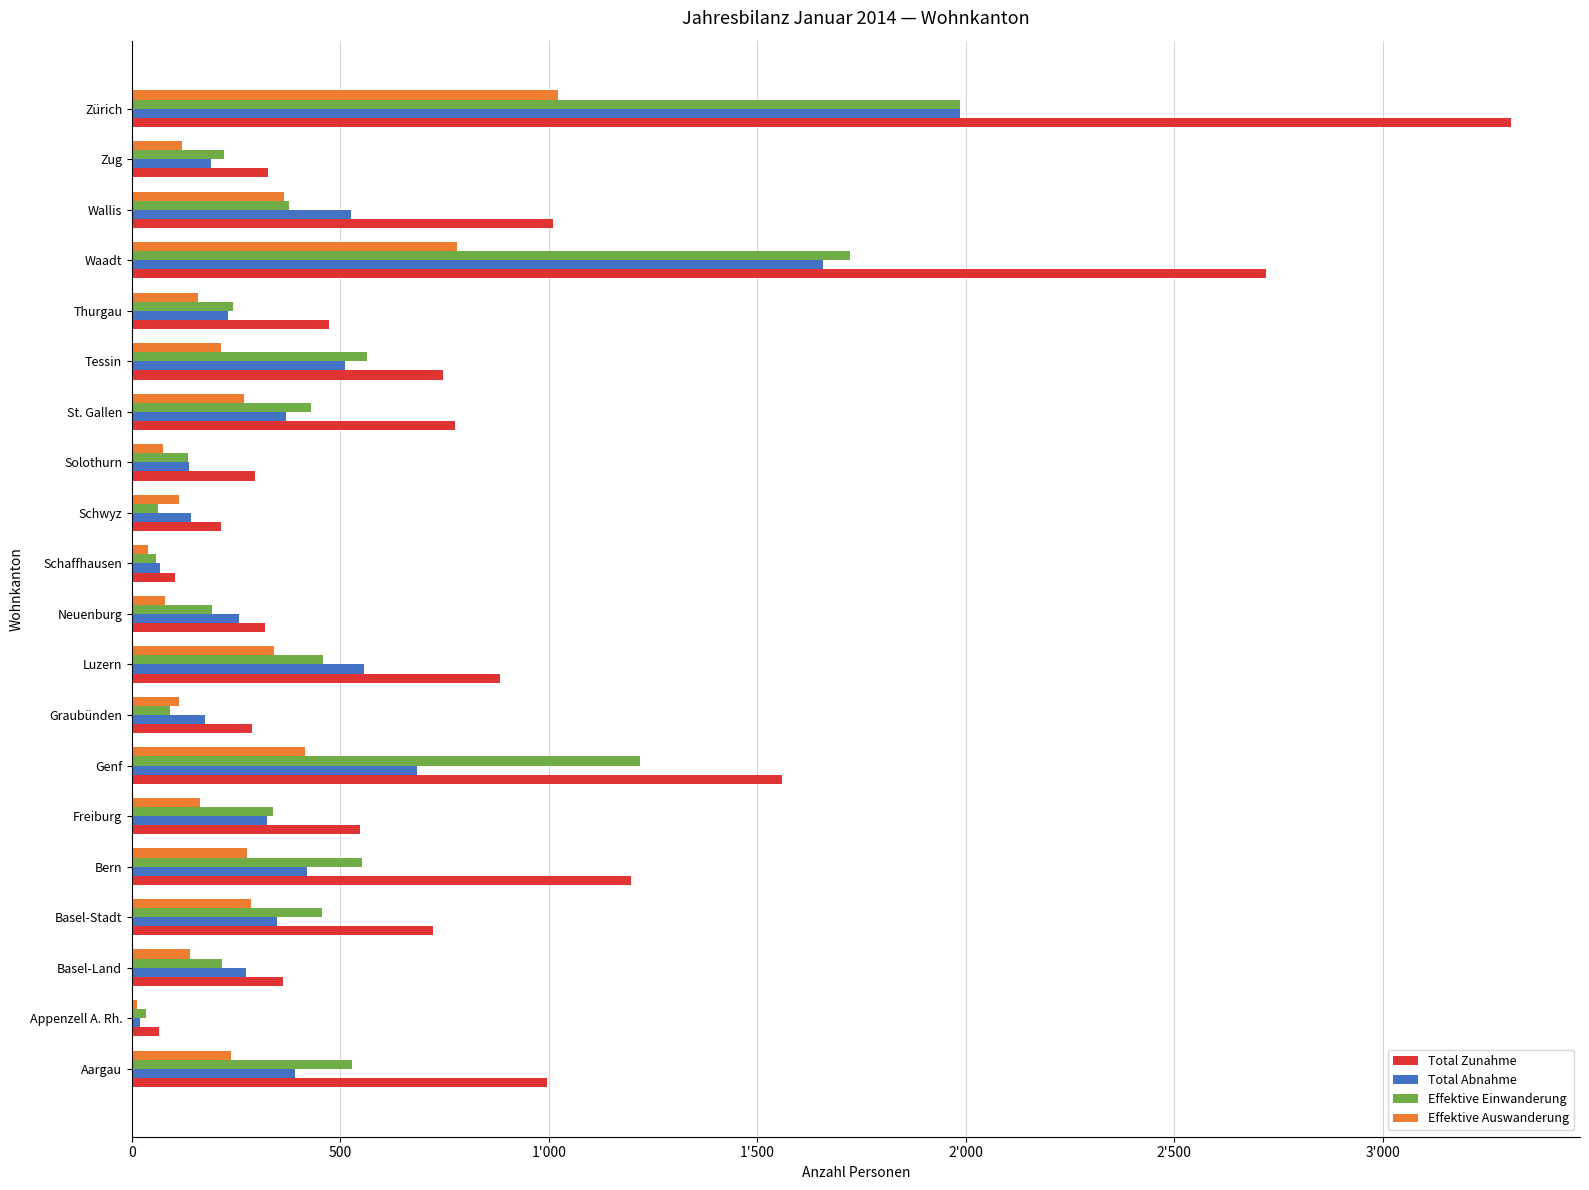

What are all the series names shown in the legend?

Total Zunahme, Total Abnahme, Effektive Einwanderung, Effektive Auswanderung